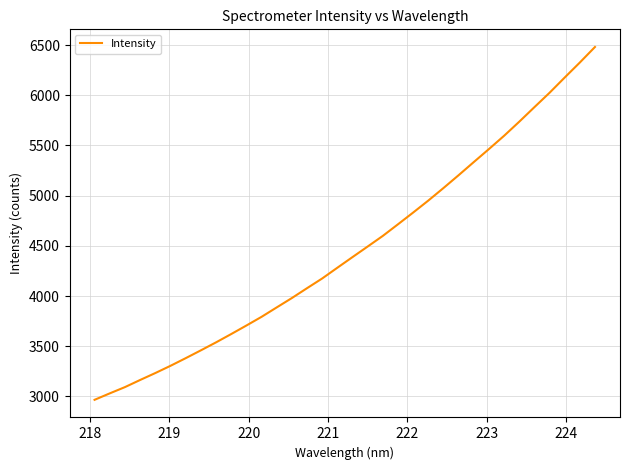

How many series are shown in this chart?

1